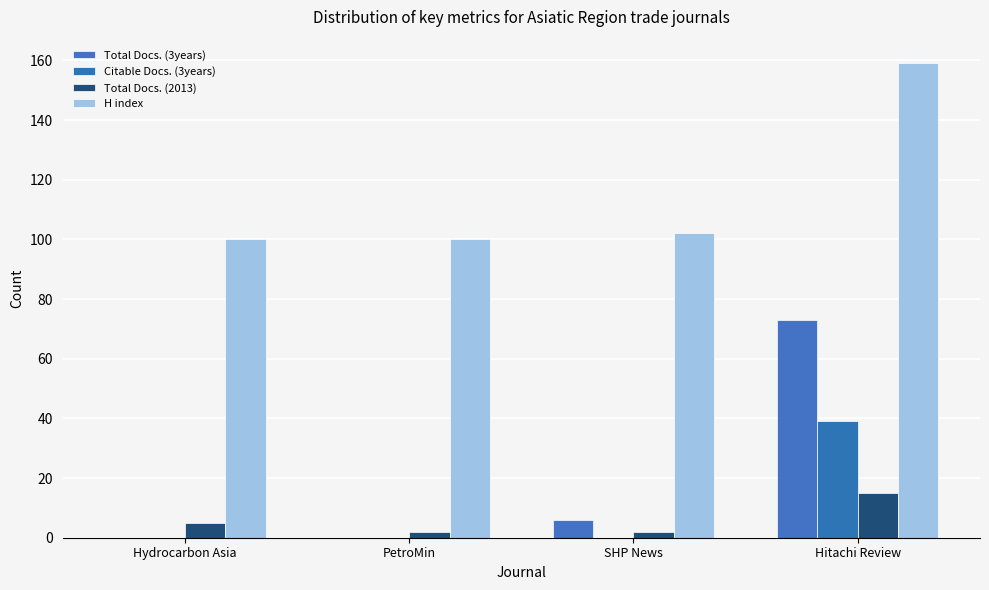

At how many categories does at least one series exceed 41?

4